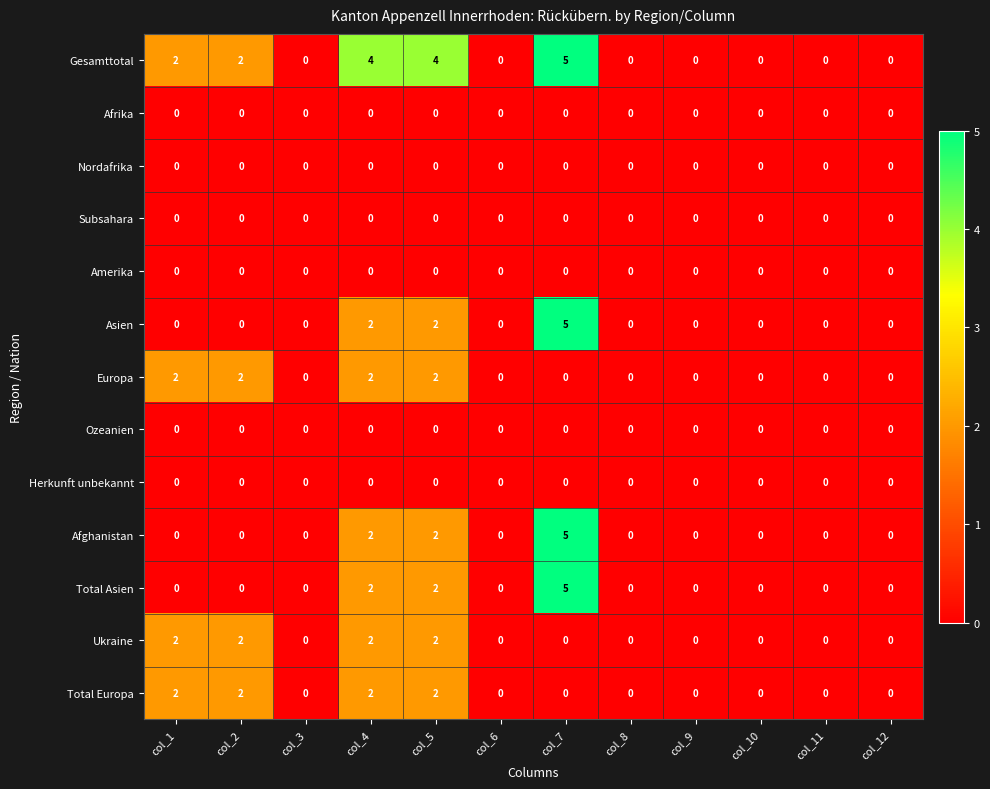

True or false: Afghanistan has a value of -3 at col_6.

False